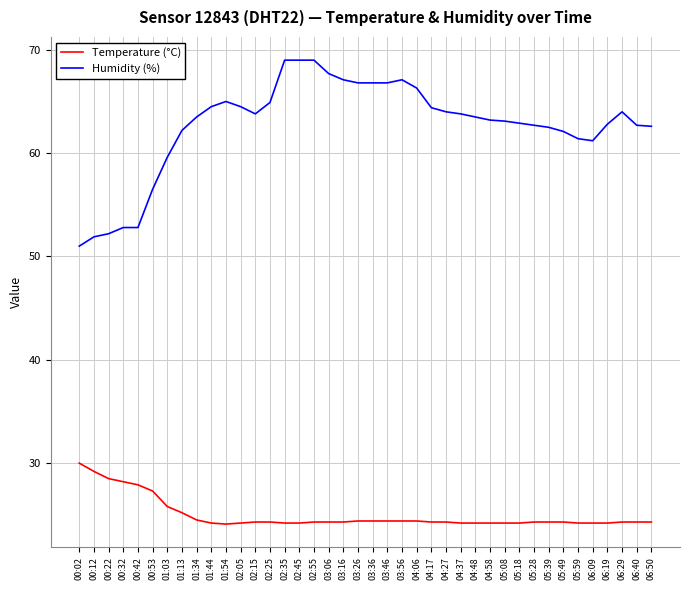

Which series has the widest spread of values?

Humidity (%)